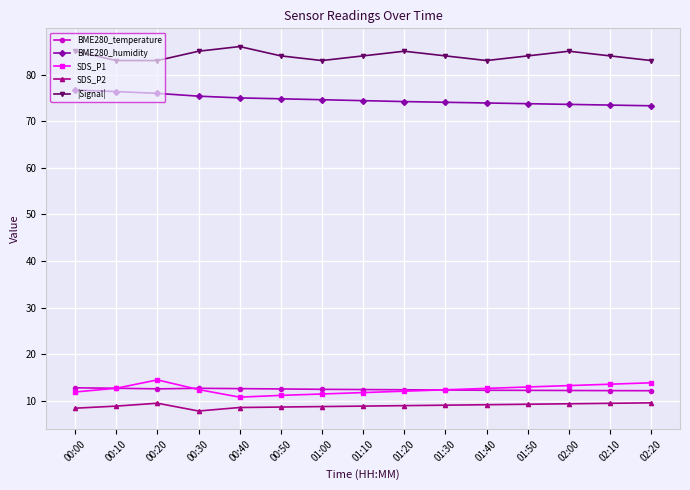

What is the approximate value of BME280_temperature at 00:30?

12.7